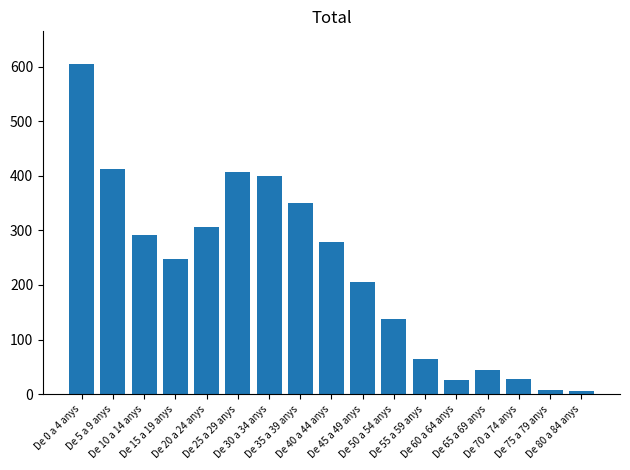

What is the difference between the maximum and minimum values?

598